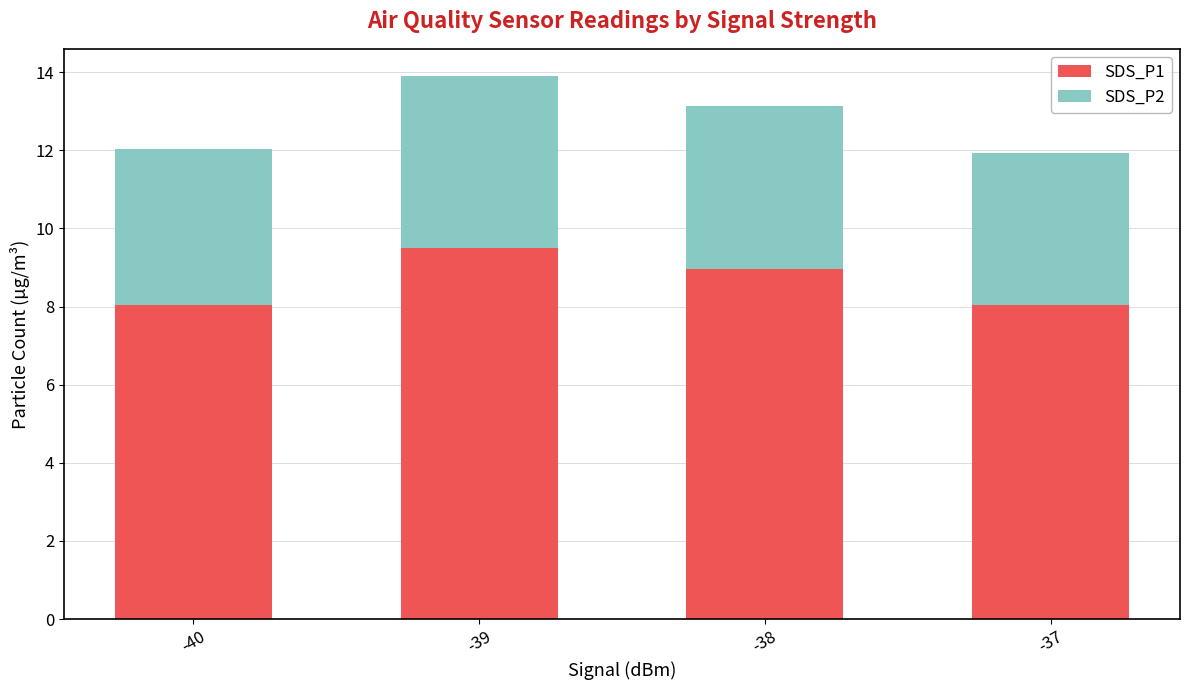

What is the value of the SDS_P1 bar at the 2nd from the left?

9.5